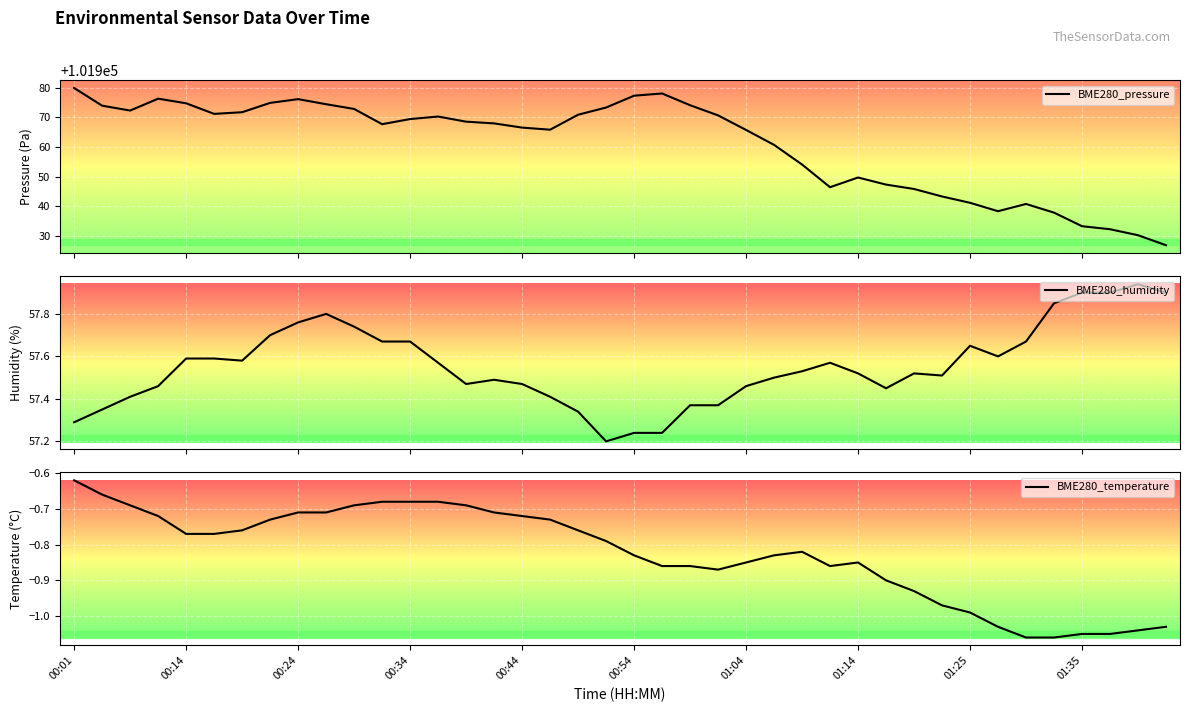

List the labels in order of BME280_temperature value, smallest first.

01:30, 01:32, 01:35, 01:37, 01:40, 01:27, 01:42, 01:25, 01:22, 01:20, 01:17, 01:02, 00:57, 00:59, 01:12, 01:04, 01:14, 00:54, 01:07, 01:09, 00:52, 00:14, 00:16, 00:19, 00:49, 00:21, 00:47, 00:09, 00:44, 00:24, 00:27, 00:42, 00:06, 00:29, 00:39, 00:32, 00:34, 00:37, 00:03, 00:01